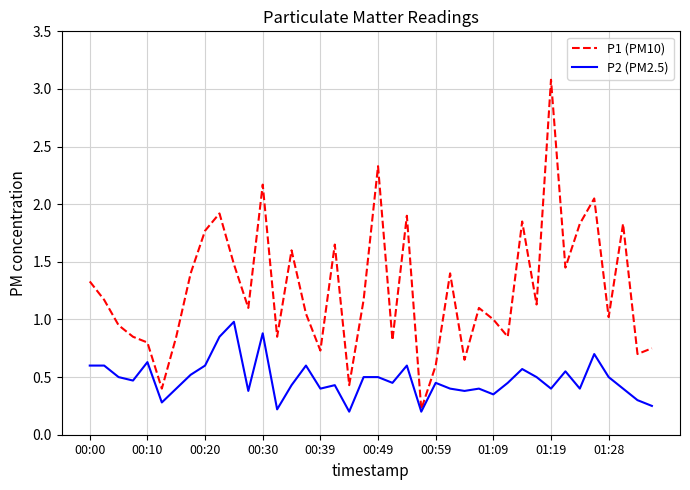

What is the greatest value displayed?

3.1